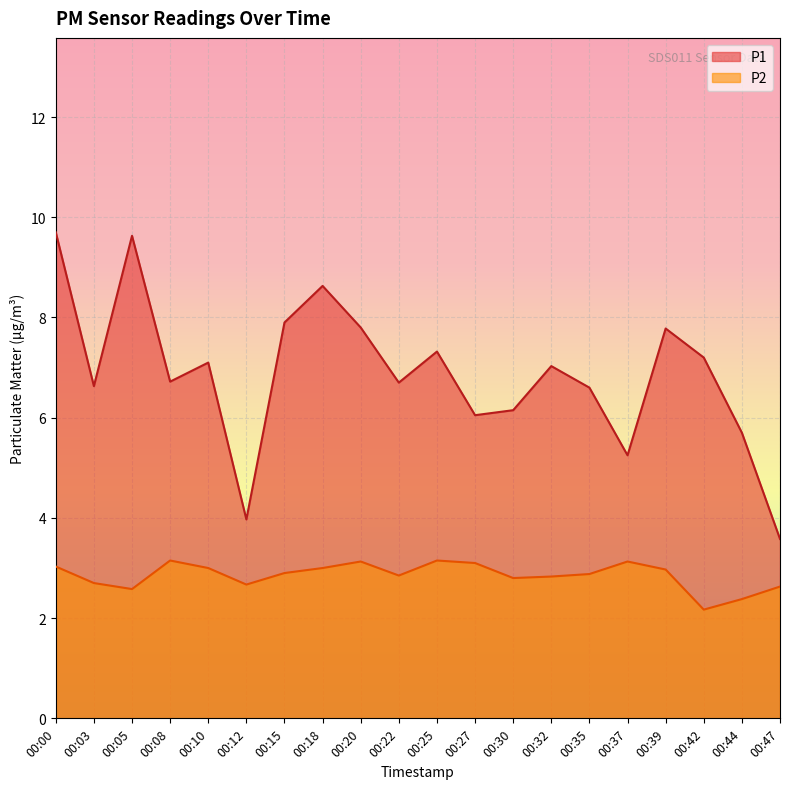

What is the highest value of the P1 series?

9.7